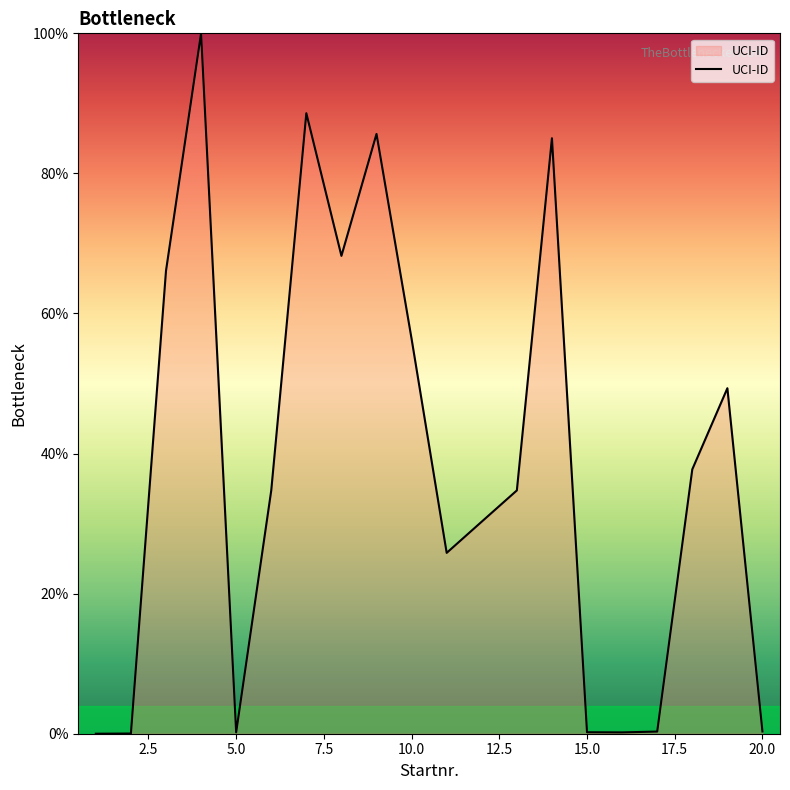

What is the greatest value displayed?

100.0